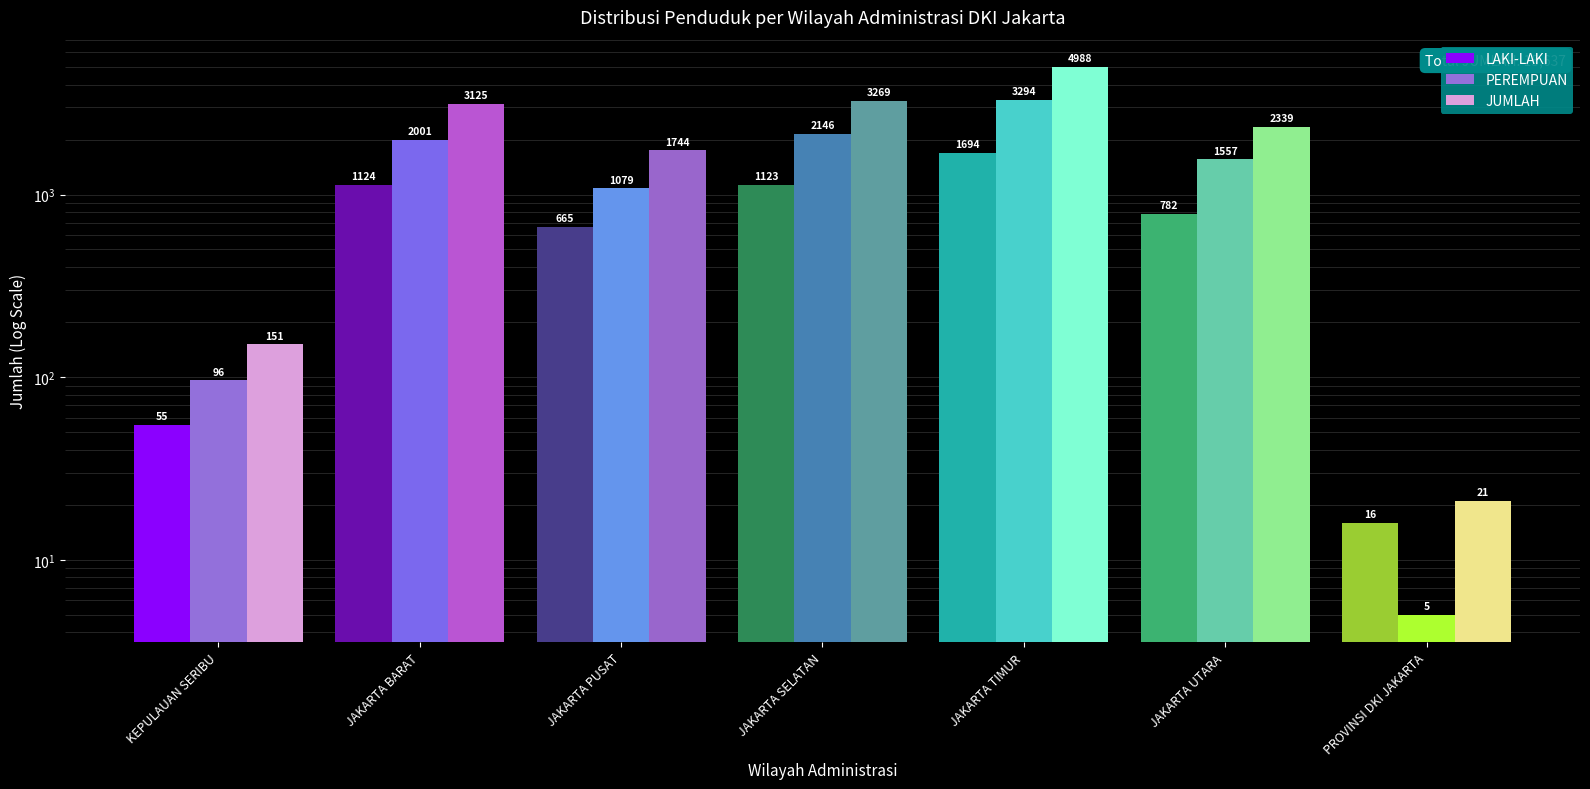

Does the chart contain any negative values?

No